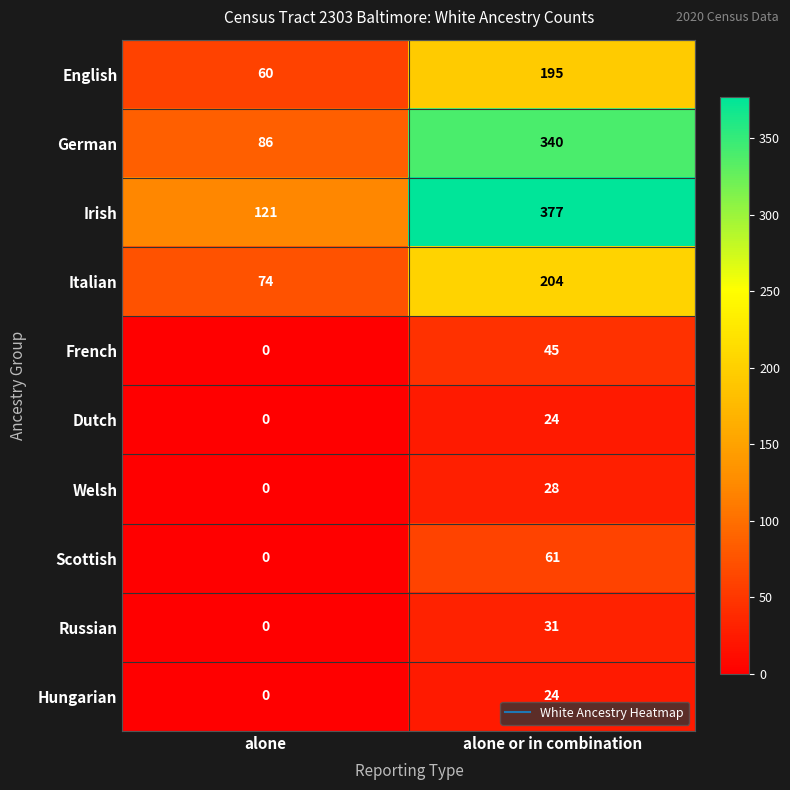

Rank the categories by Russian value from highest to lowest.

alone or in combination, alone